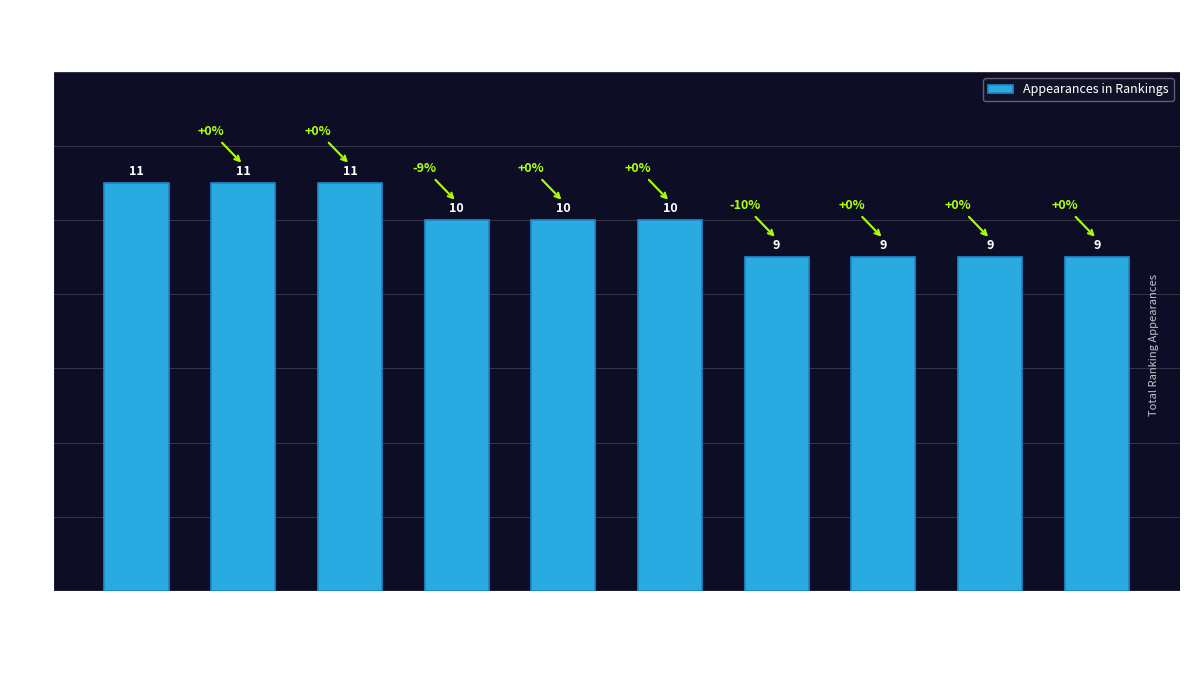

How many values are below 10?

4